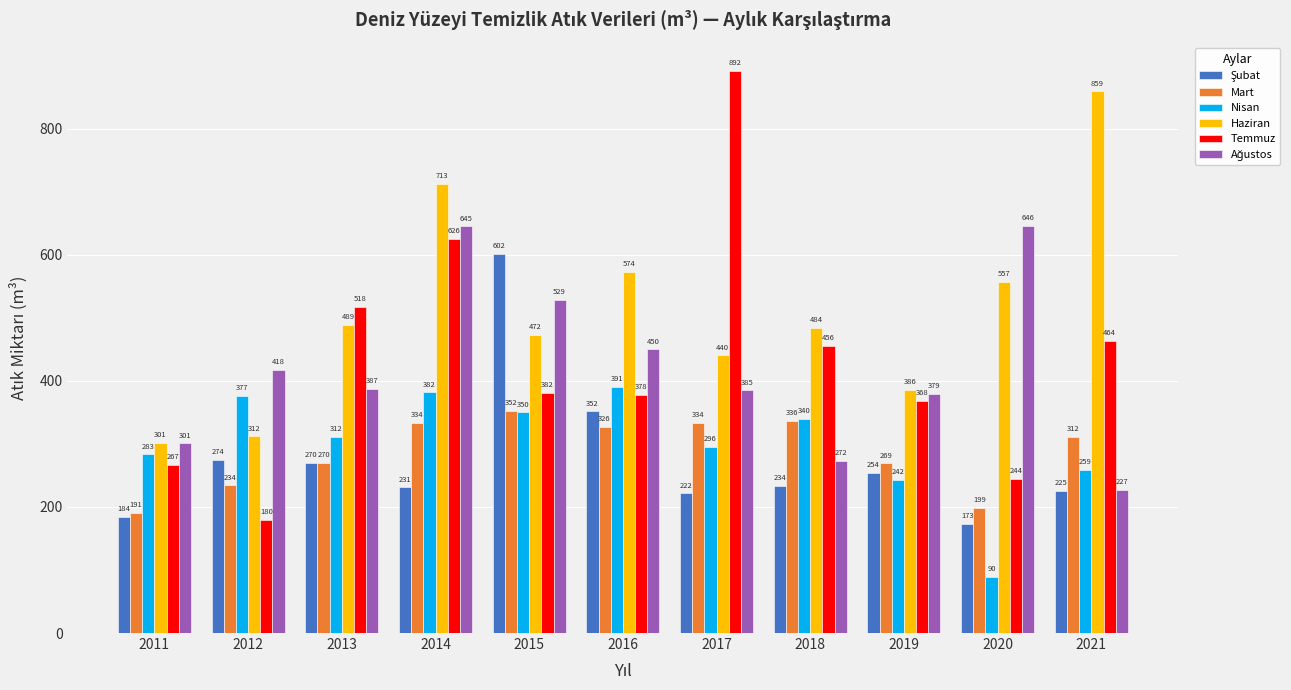

True or false: Nisan has a value of 283.3 at 2011.

True